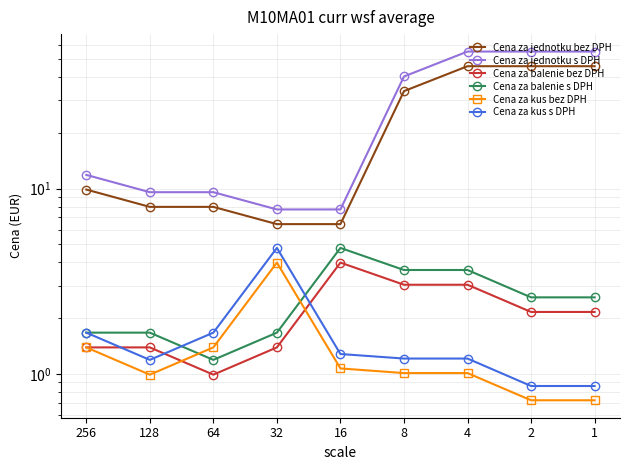

How many categories are shown in the chart?

9